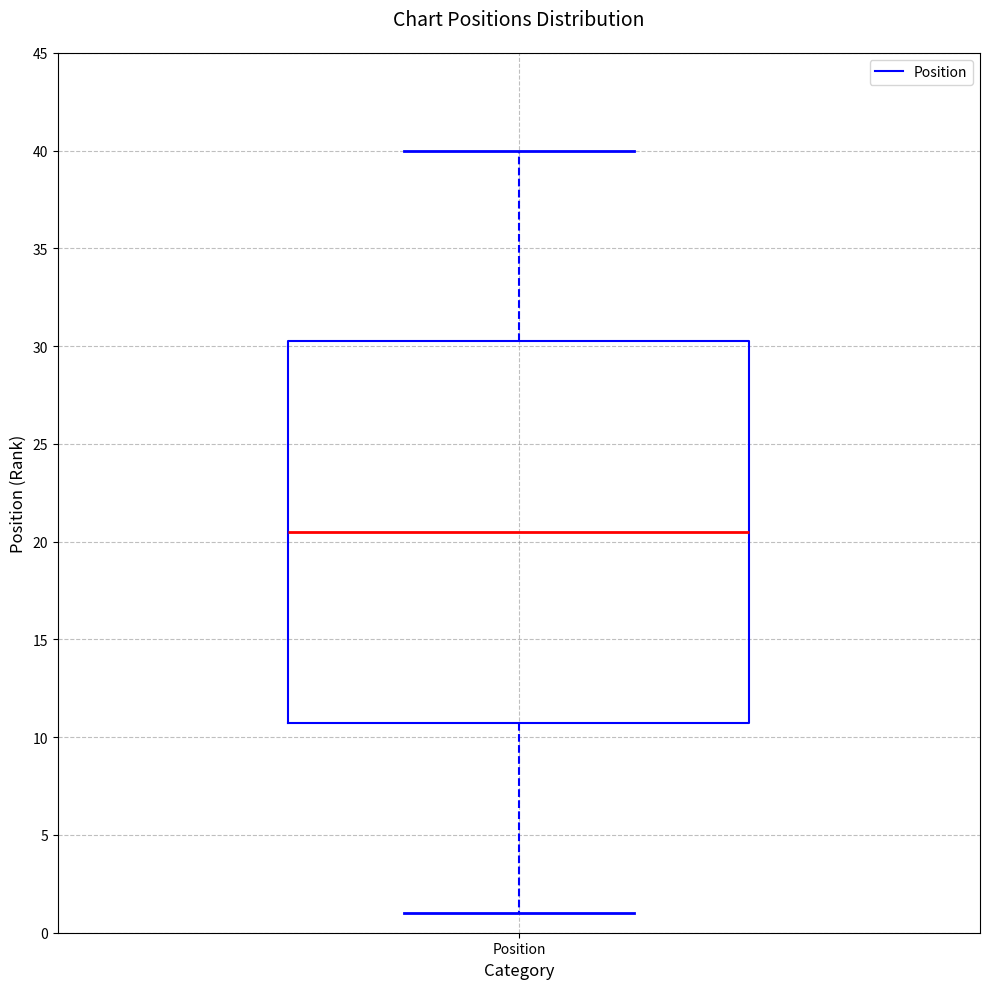

Where is the upper edge of the box for Position on the y-axis? The values are not printed on the chart, so give them approximately, as read against the axis.

30.5